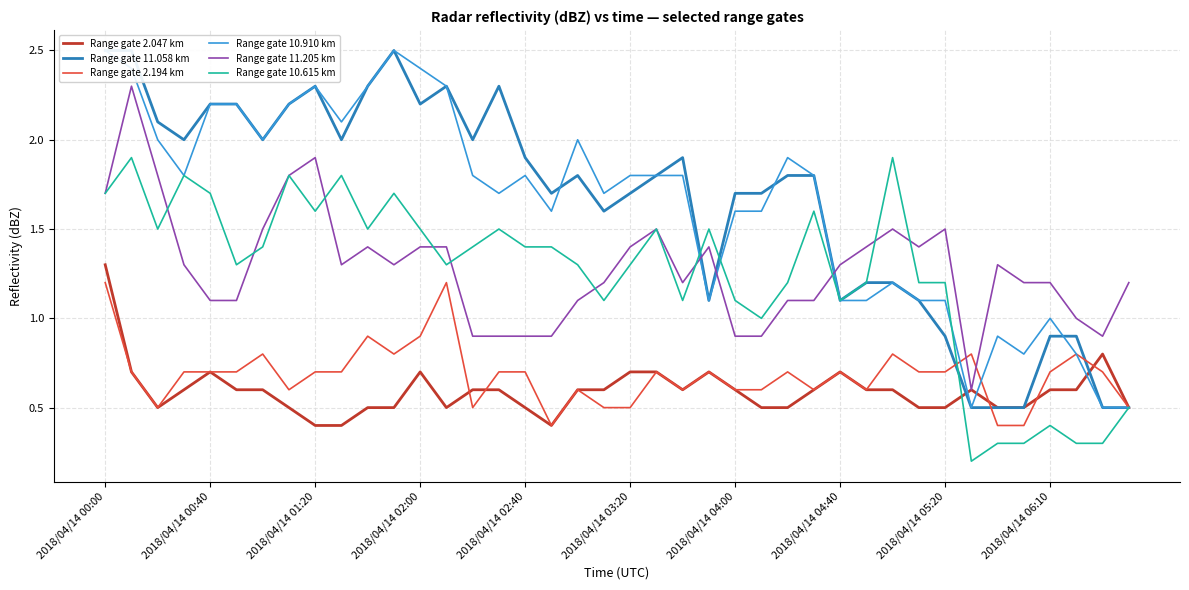

How many interior local peaks does the Range gate 2.047 km series have?

6